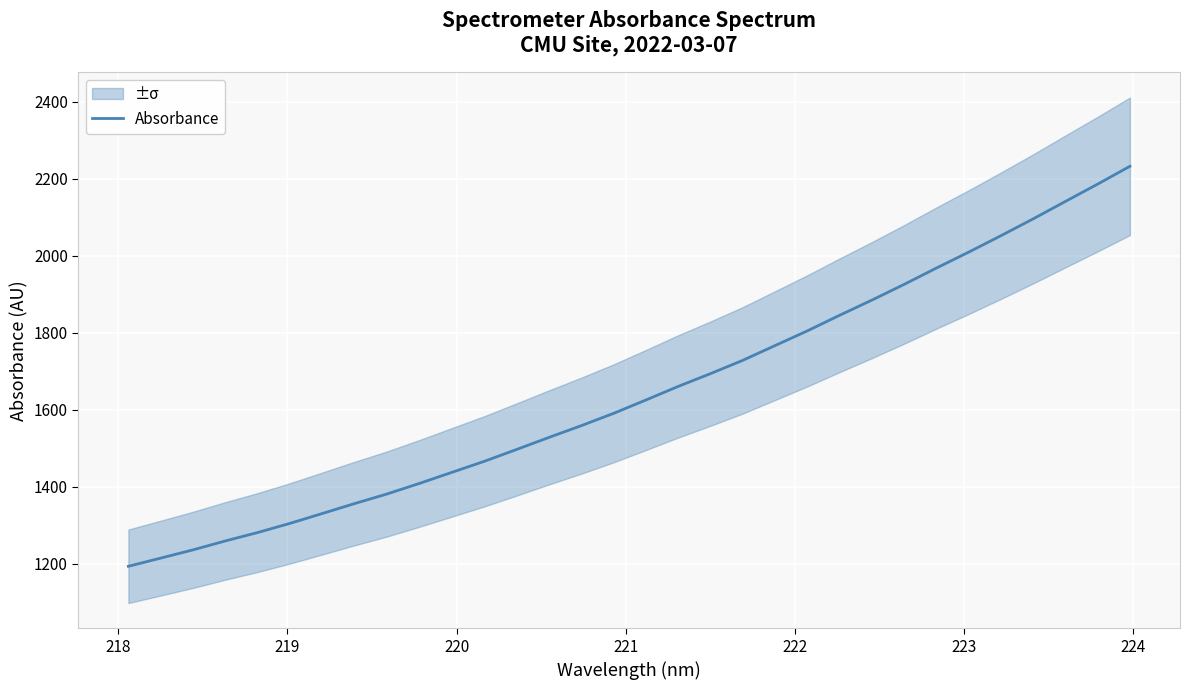

What is the highest value of the Absorbance series?

2232.0